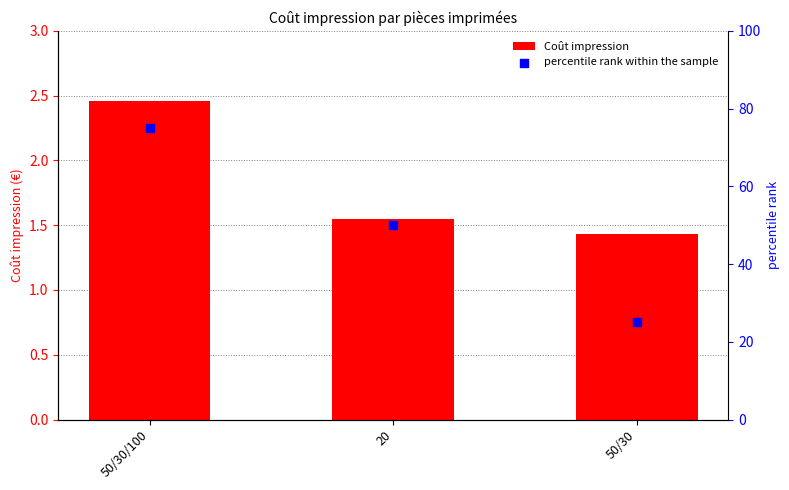

Which series has the largest Y range (max minus min)?

percentile rank within the sample